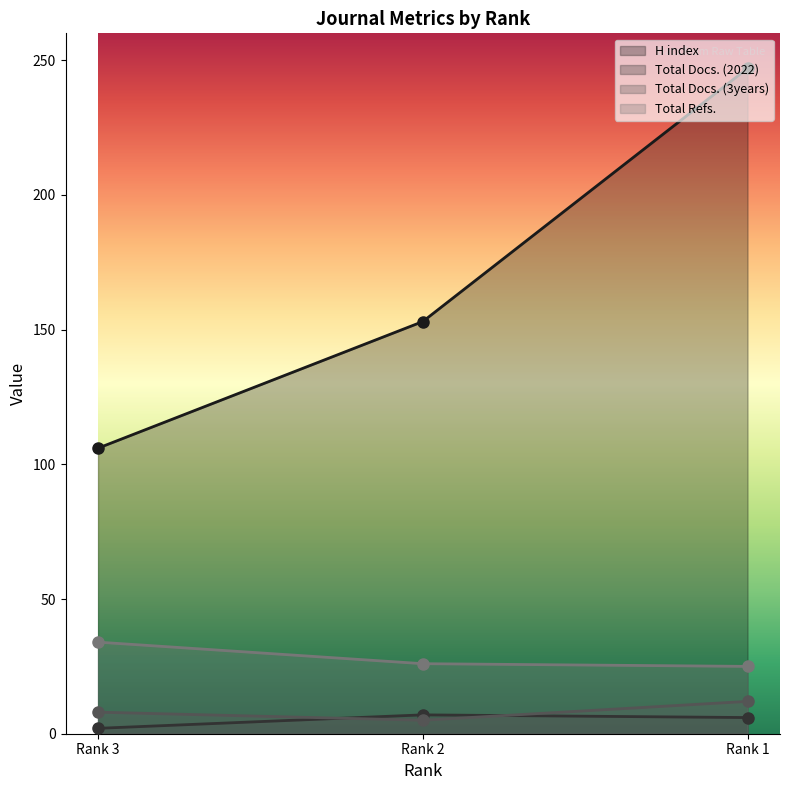

What is the value of the Total Refs. point at the 1st from the left?

34